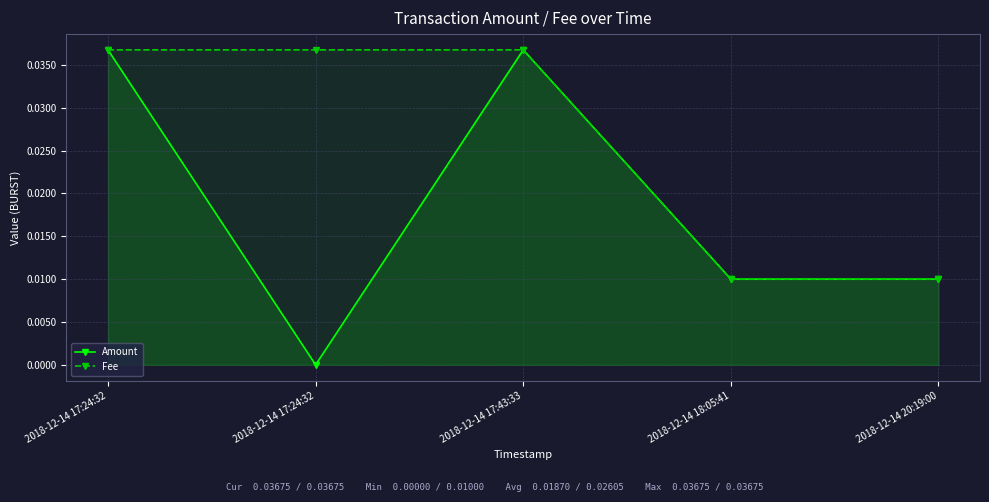

The value of Amount at 2018-12-14 17:24:32 is 0.0. True or false?

False